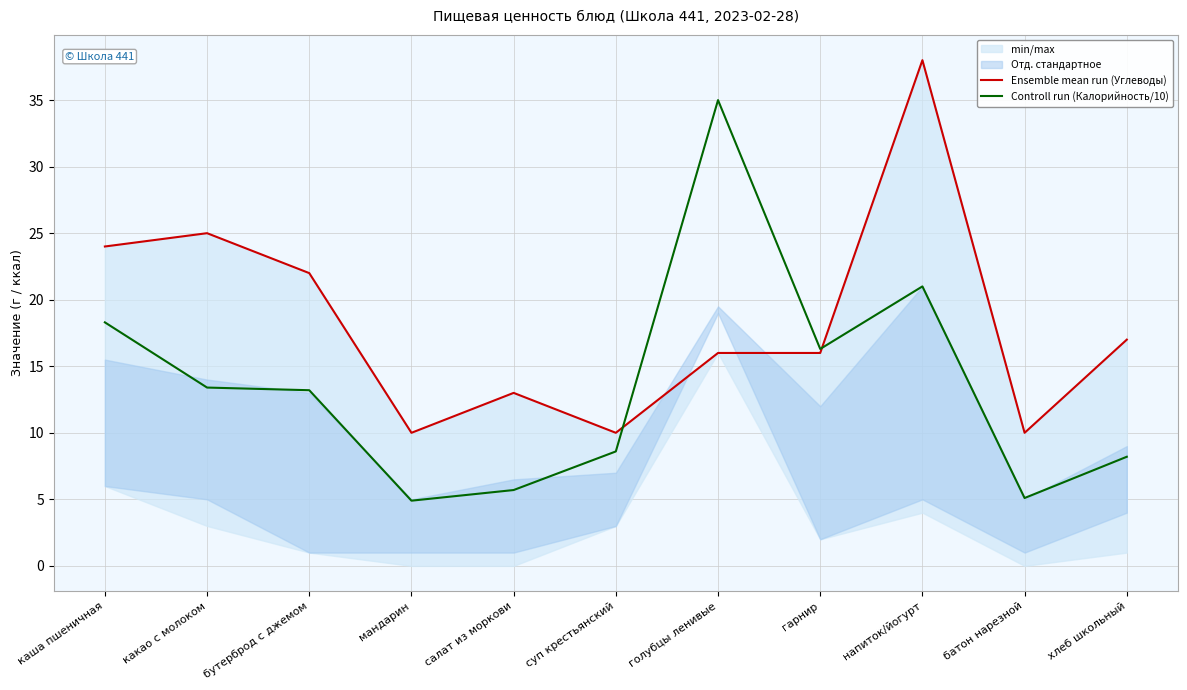

What value does the Controll run (Калорийность/10) series have at батон нарезной?

5.1